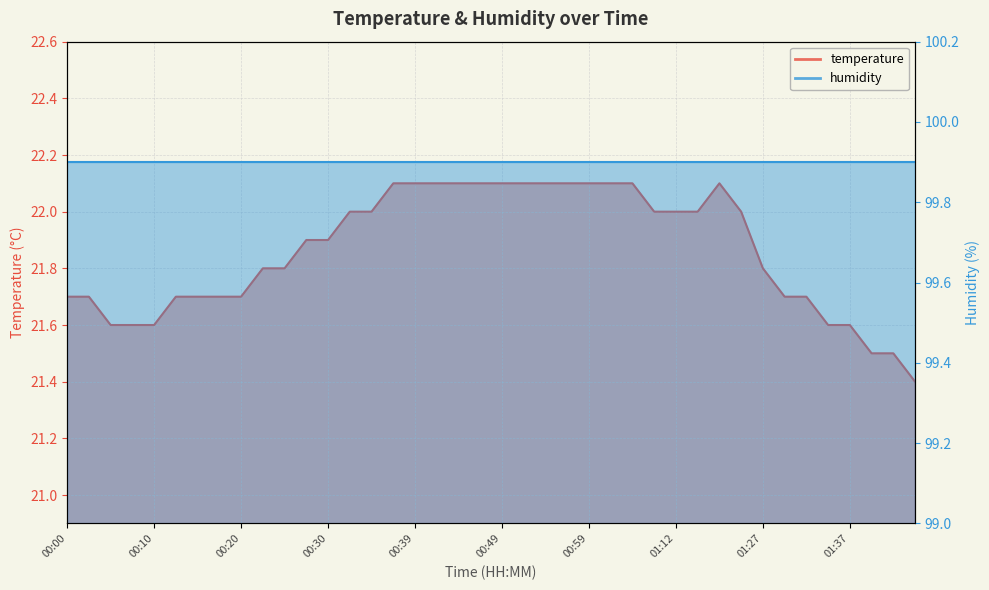

Reading right to left, extract all data points from this chart.

01:45=21.4	01:42=21.5	01:40=21.5	01:37=21.6	01:35=21.6	01:32=21.7	01:30=21.7	01:27=21.8	01:19=22.0	01:17=22.1	01:14=22.0	01:12=22.0	01:09=22.0	01:07=22.1	01:05=22.1	00:59=22.1	00:57=22.1	00:54=22.1	00:52=22.1	00:49=22.1	00:47=22.1	00:44=22.1	00:42=22.1	00:39=22.1	00:37=22.1	00:35=22.0	00:32=22.0	00:30=21.9	00:27=21.9	00:24=21.8	00:22=21.8	00:20=21.7	00:17=21.7	00:15=21.7	00:12=21.7	00:10=21.6	00:07=21.6	00:04=21.6	00:02=21.7	00:00=21.7